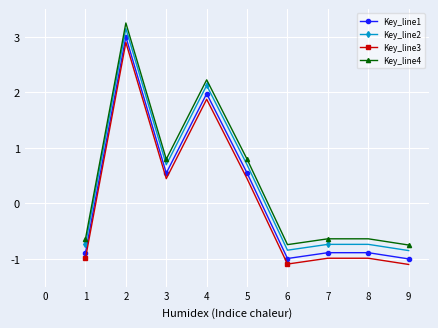

Where is the first local maximum for Key_line4?

2